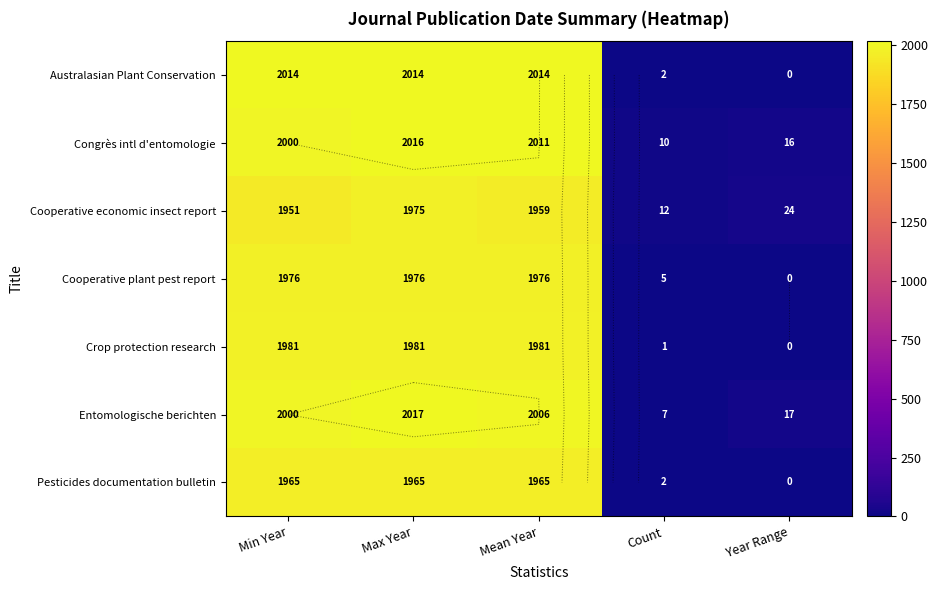

True or false: Cooperative plant pest report has a value of -690.3 at Year Range.

False